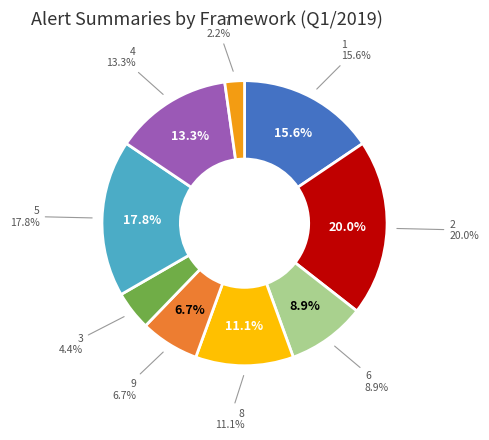

Is there any slice that represents more than half of the pie?

No